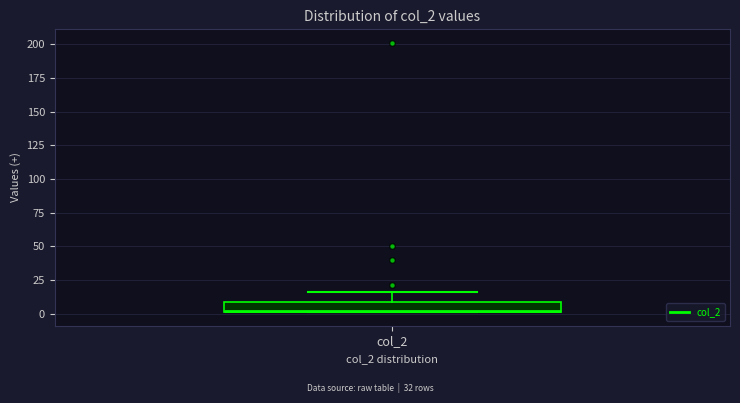

Where is the upper edge of the box for col_2 on the y-axis? The values are not printed on the chart, so give them approximately, as read against the axis.

10